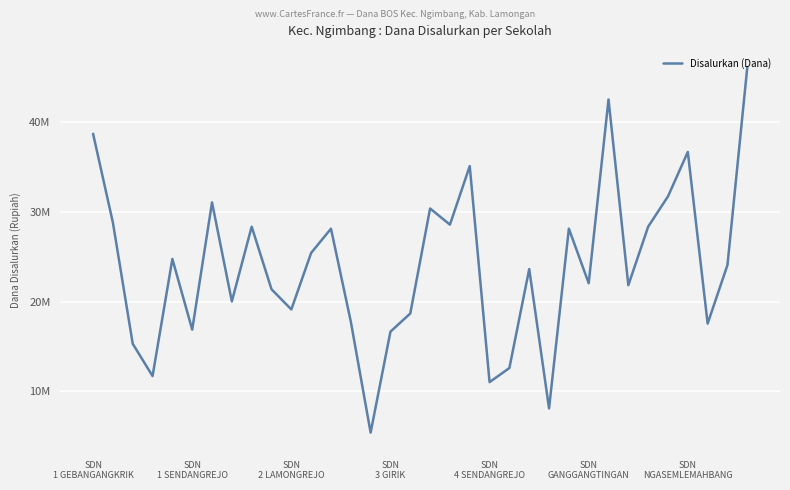

Does the chart display data point markers on the line(s)?

No